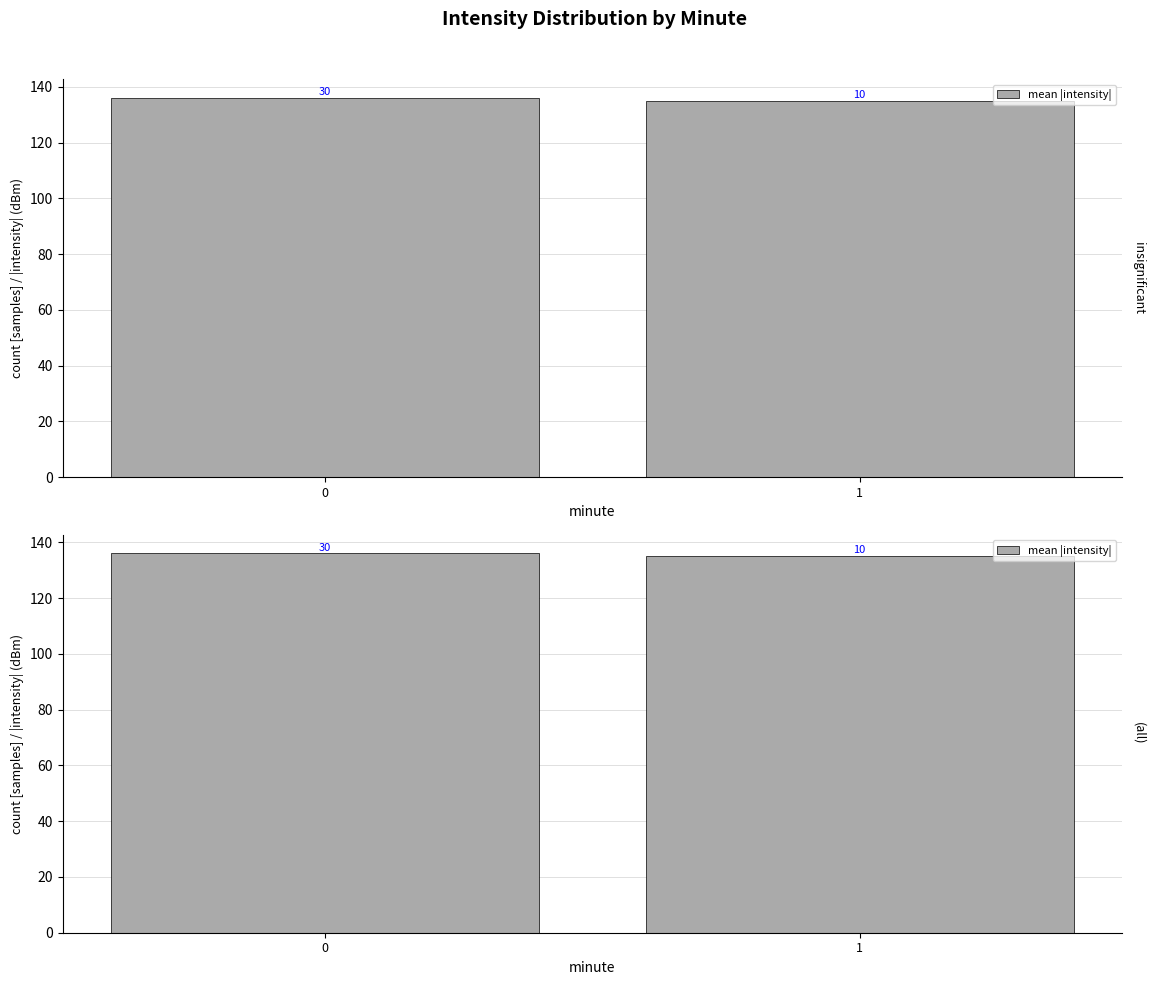

Reading left to right, list all the values displayed in this chart.

136.0	135.1